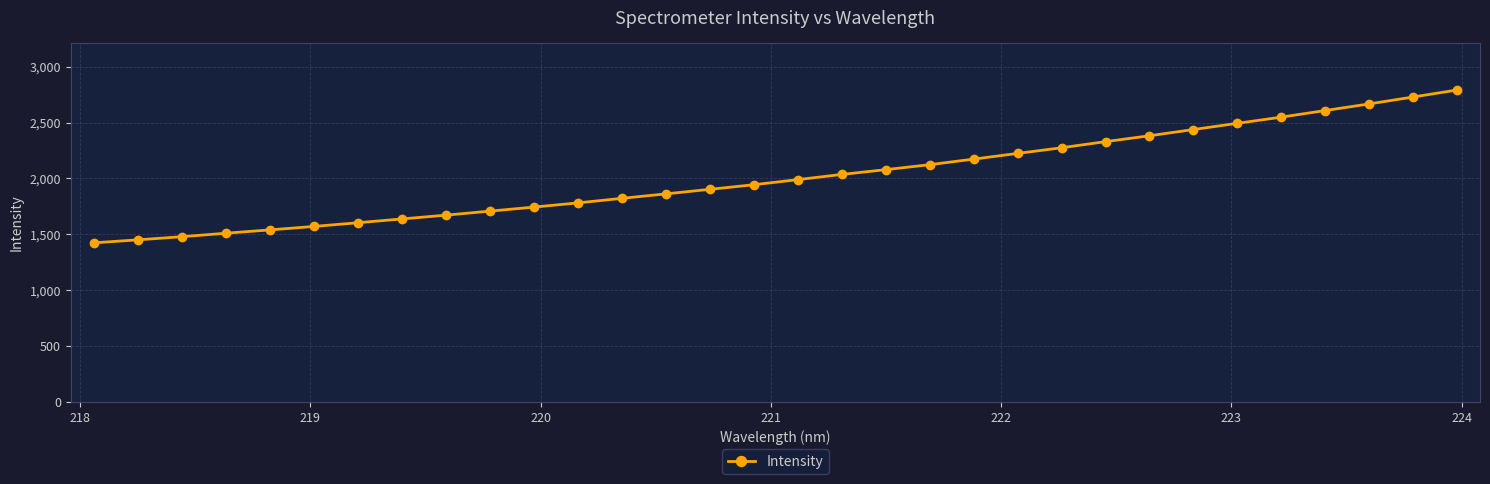

What is the average value?

2017.1